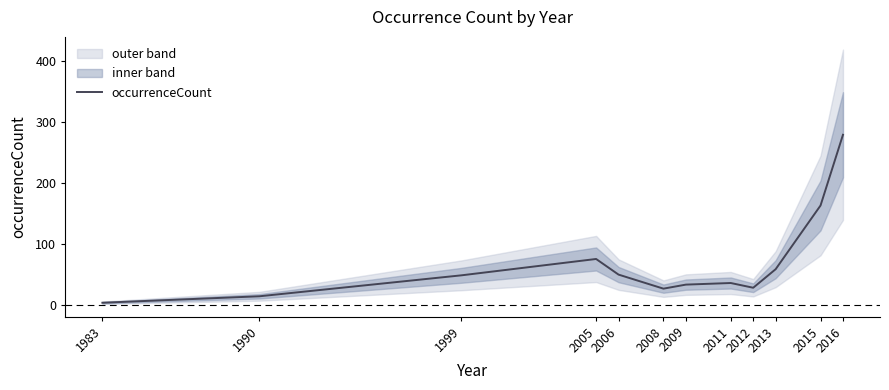

How many distinct data groups are displayed?

1